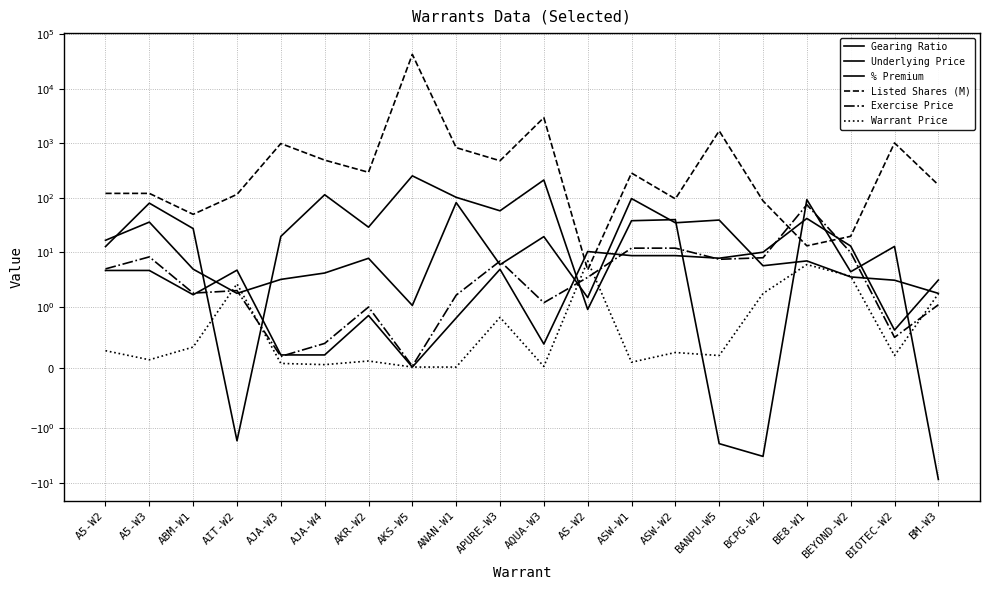

Where do Underlying Price and Gearing Ratio first cross each other?

ABM-W1 and AIT-W2